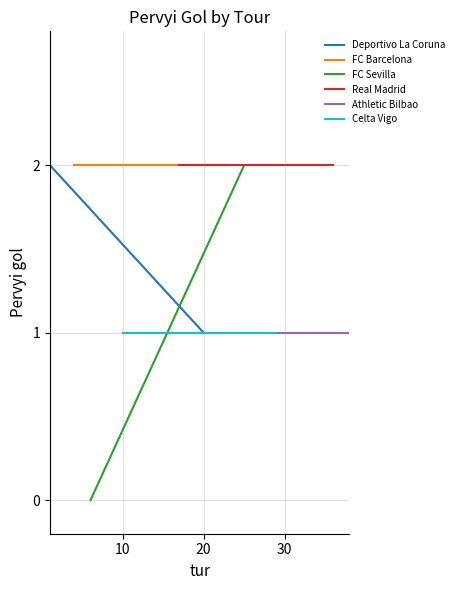

The FC Barcelona series shows 3 at 10. True or false?

False